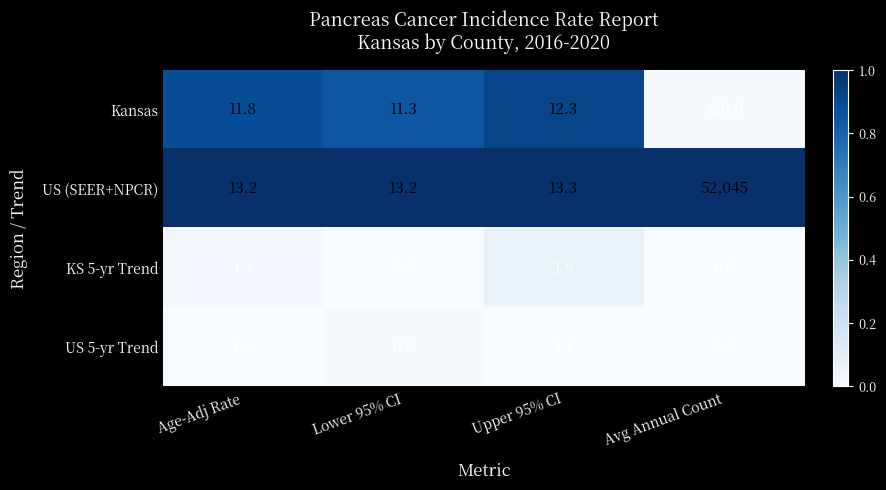

What is the sum of all KS 5-yr Trend values?

3.9